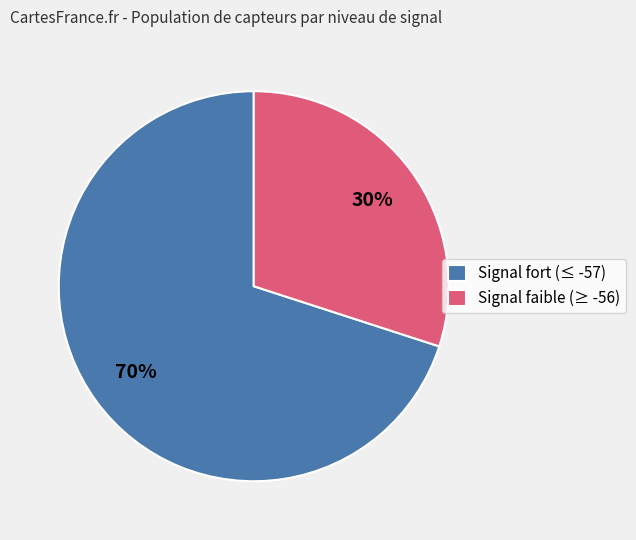

To the nearest percent, what percentage of the pie is Signal fort (≤ -57)?

70%